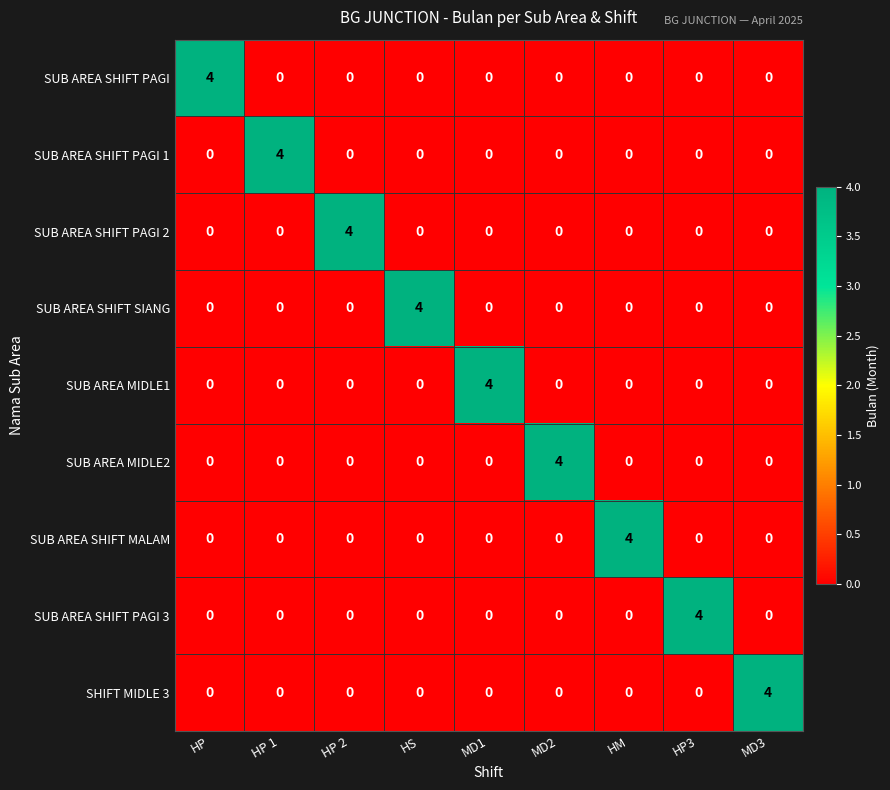

Is it true that SUB AREA SHIFT PAGI 1 equals 0 at MD1?

True